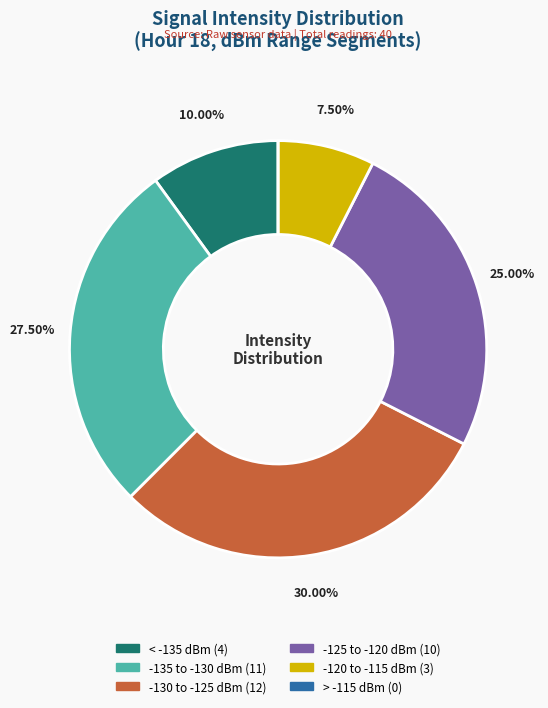

Does any single category account for the majority?

No